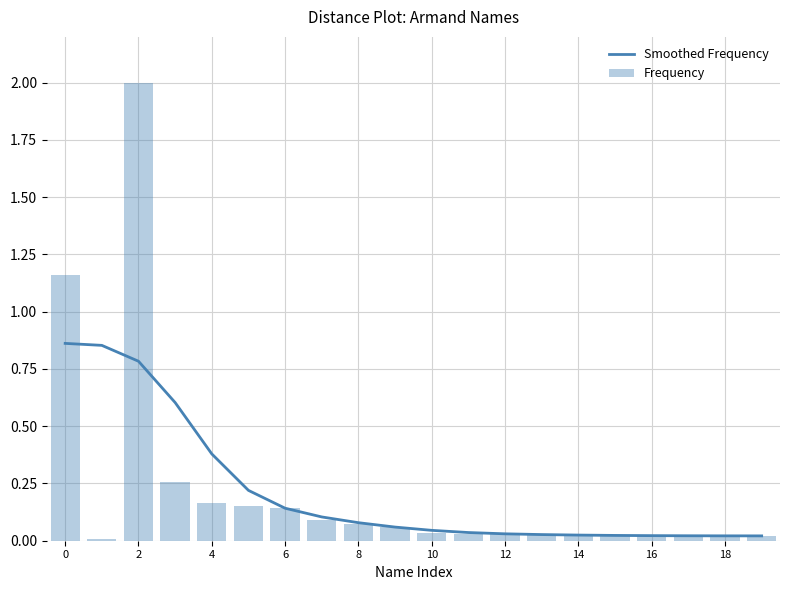

What is the difference between the maximum and minimum values in the Smoothed Frequency series?

0.8